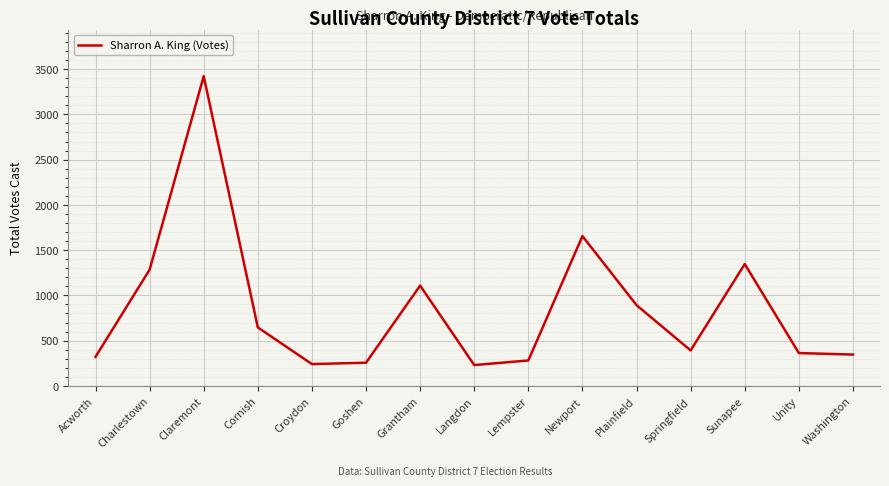

What is the difference between the maximum and minimum values?

3192